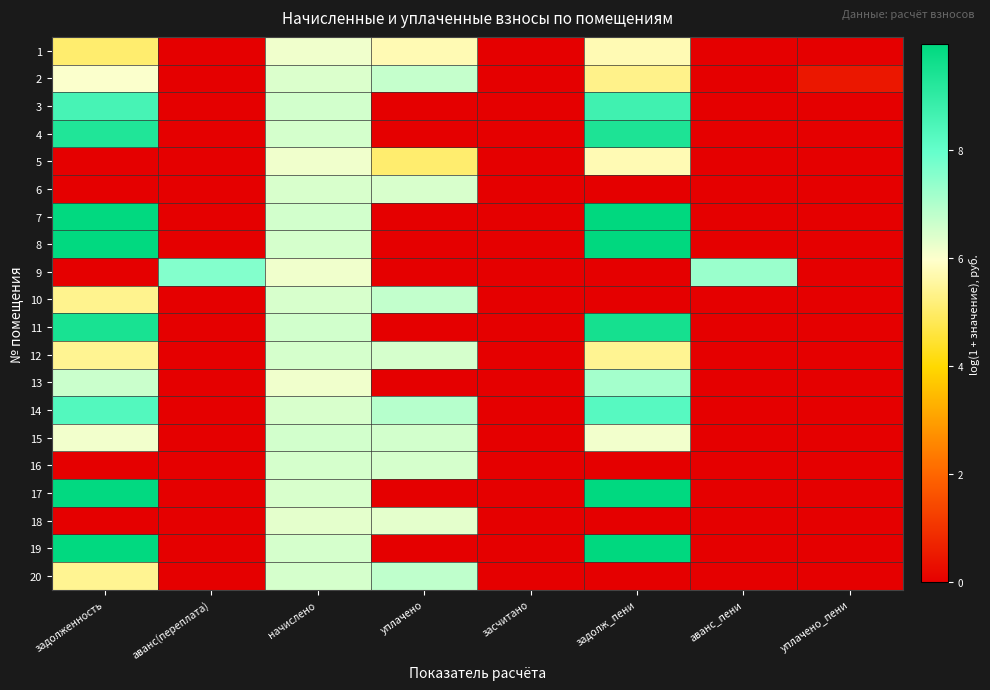

List the series in order of their peak value, highest first.

19, 8, 7, 17, 11, 4, 3, 14, 9, 13, 20, 10, 2, 15, 12, 16, 6, 18, 1, 5